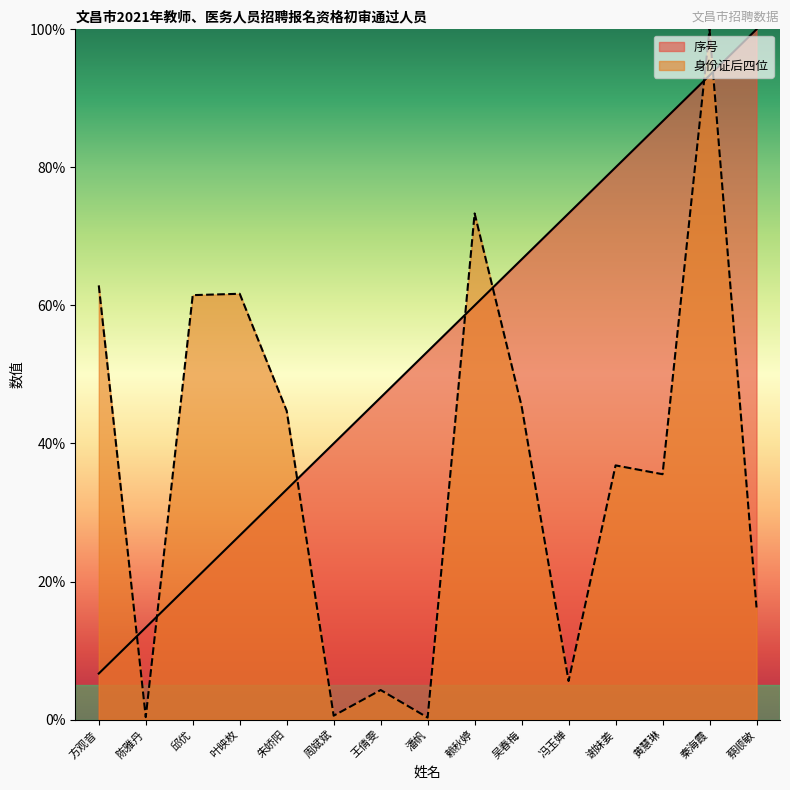

What is the difference between the maximum and minimum values in the 身份证后四位 series?

99.7